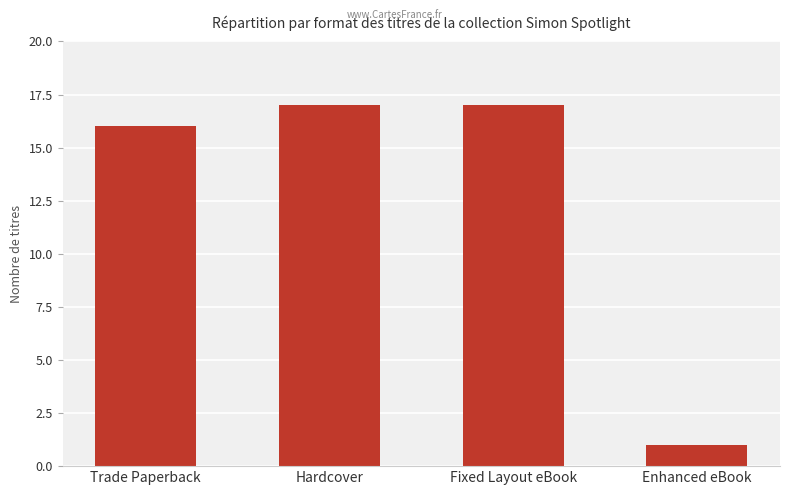

Reading right to left, list all the values displayed in this chart.

1	17	17	16